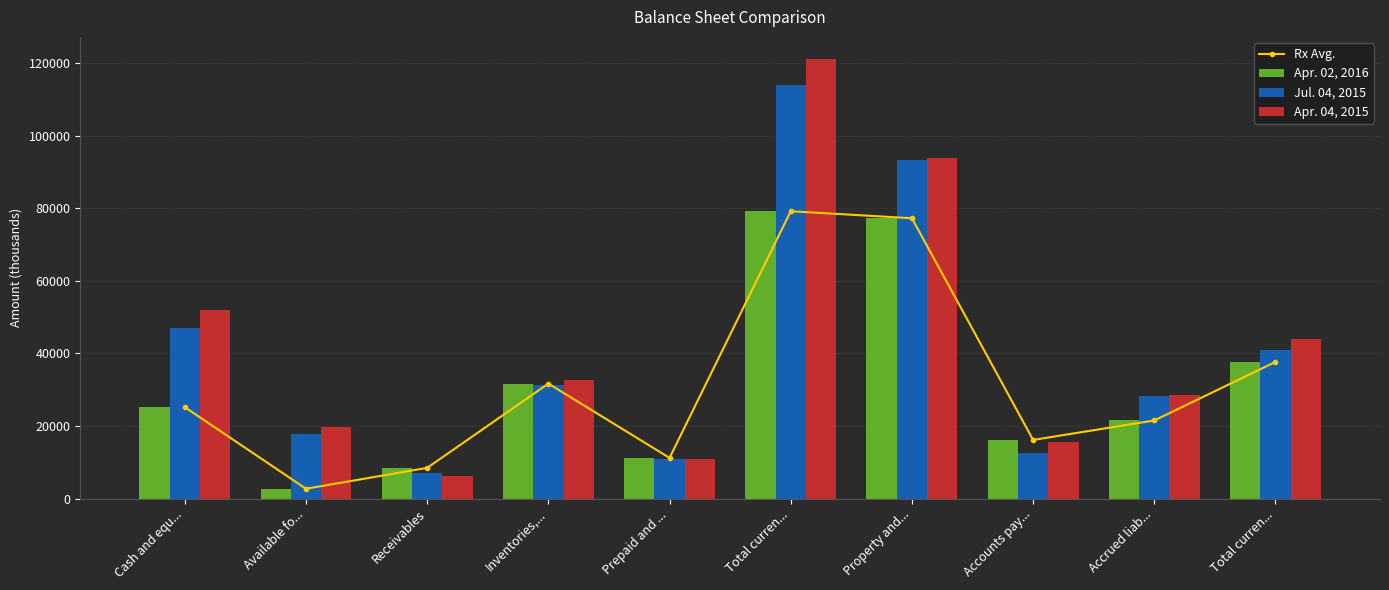

What is the greatest value displayed?

121190